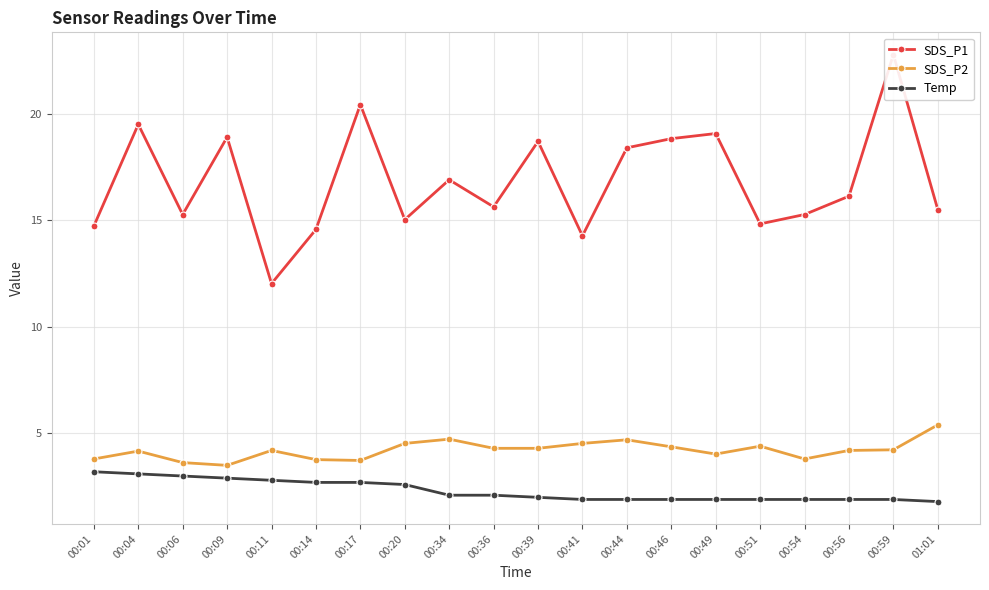

At how many categories does at least one series exceed 19?

4